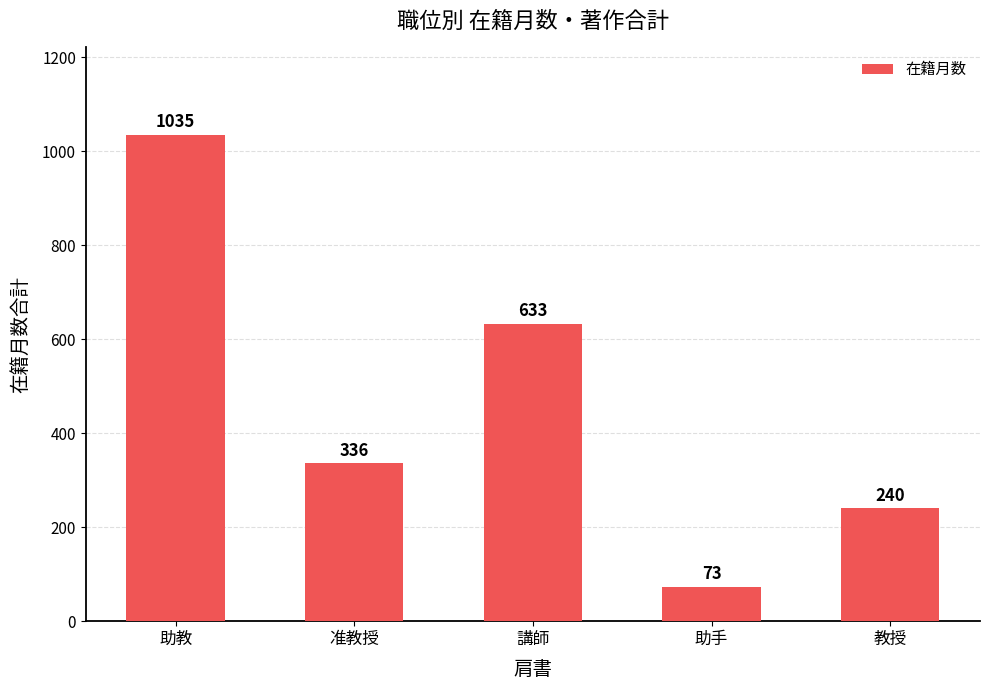

What is the difference between the maximum and second lowest values?

795